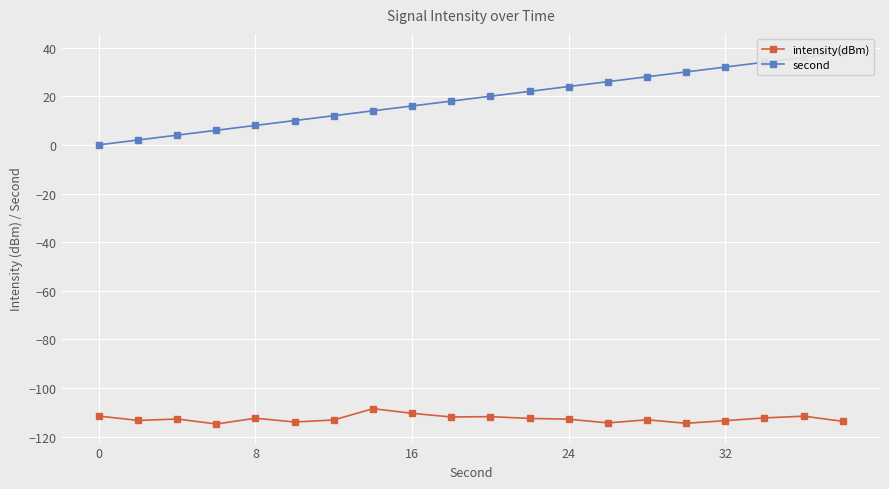

What is the maximum value for intensity(dBm)?

-108.5